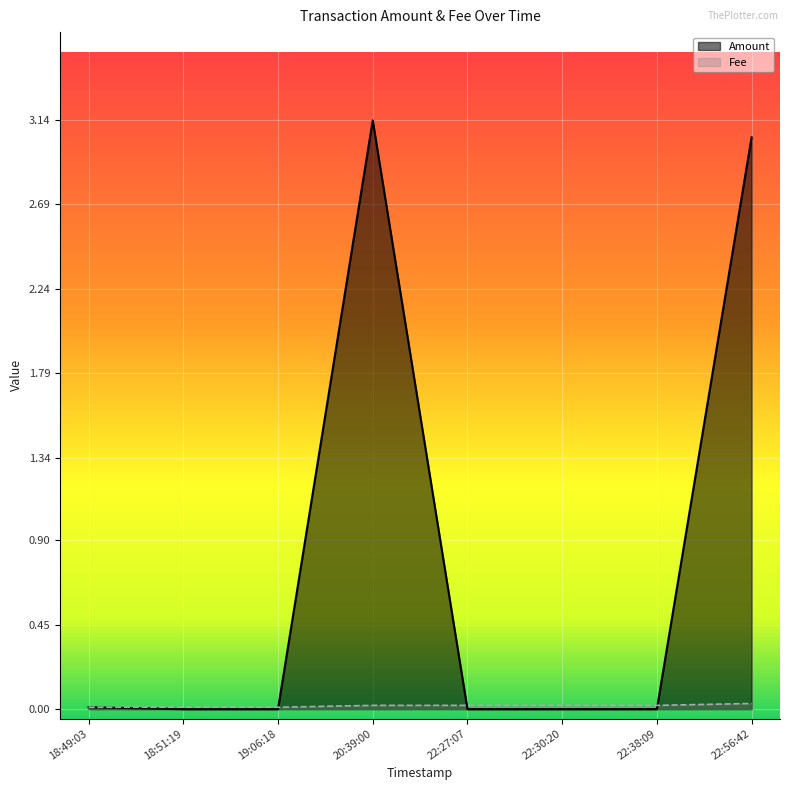

Where is Amount nearest to the value 1?

2023-02-23 18:49:03